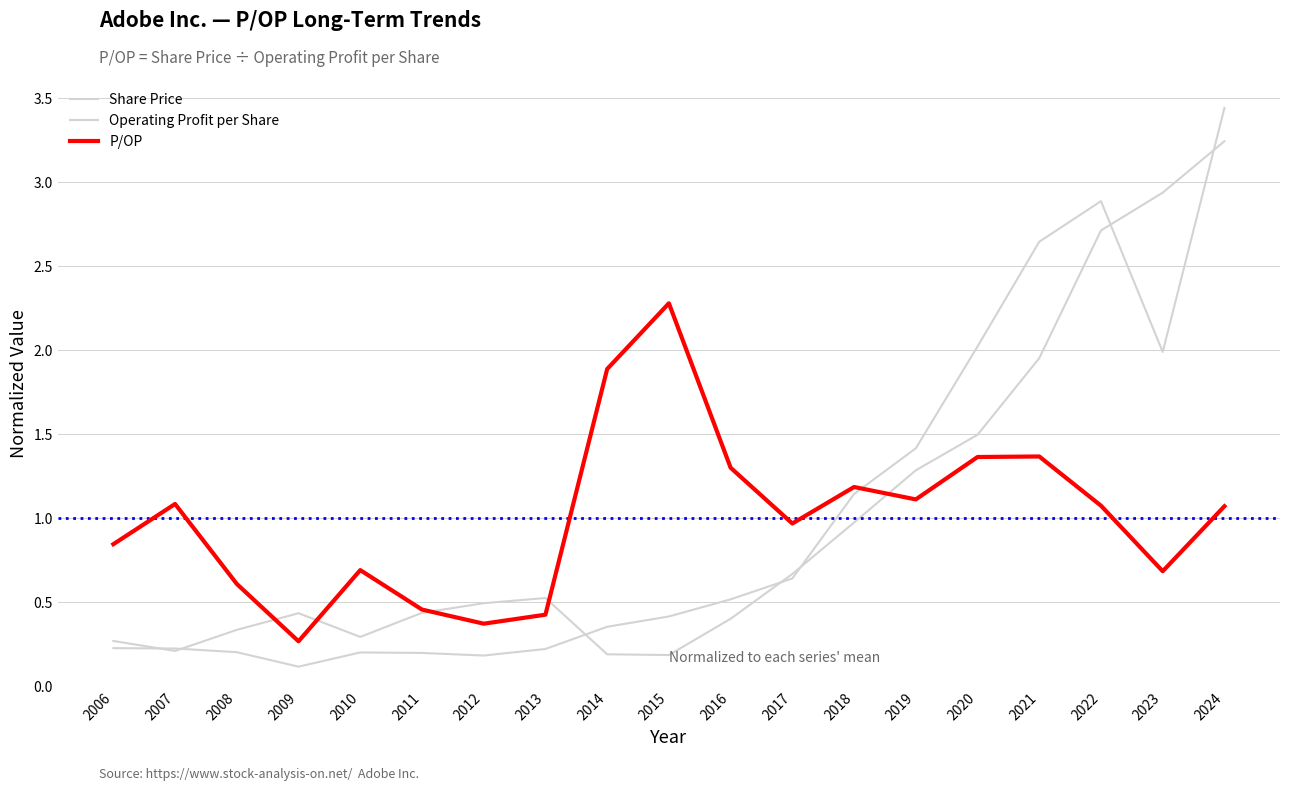

What is the maximum value shown in the chart?

3.4